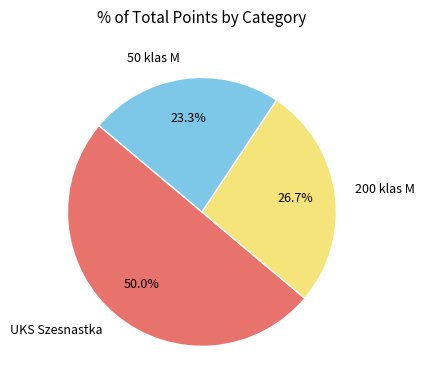

To the nearest percent, what is the combined percentage of UKS Szesnastka and 200 klas M?

77%